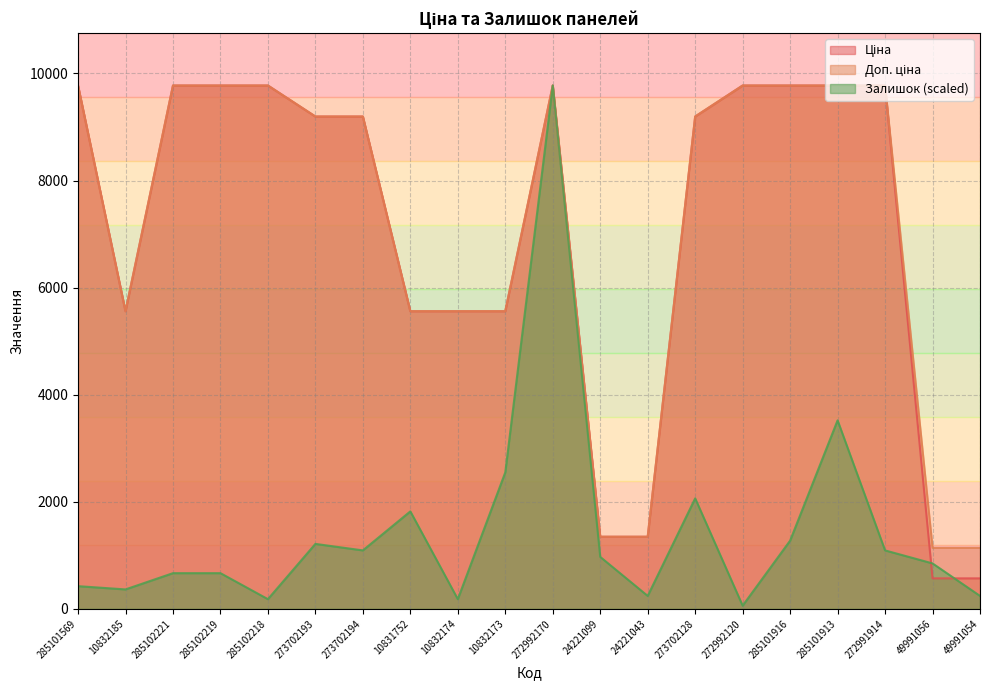

Rank the categories by Доп. ціна value from highest to lowest.

285101569, 285102221, 285102219, 285102218, 272992170, 272992120, 285101916, 285101913, 272991914, 273702193, 273702194, 273702128, 10832185, 10831752, 10832174, 10832173, 24221099, 24221043, 49991056, 49991054